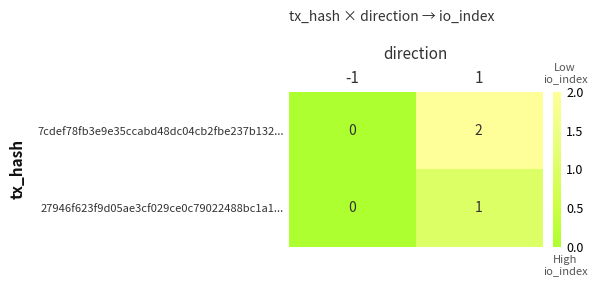

Which series has the widest spread of values?

7cdef78fb3e9e35ccabd48dc04cb2fbe237b132...